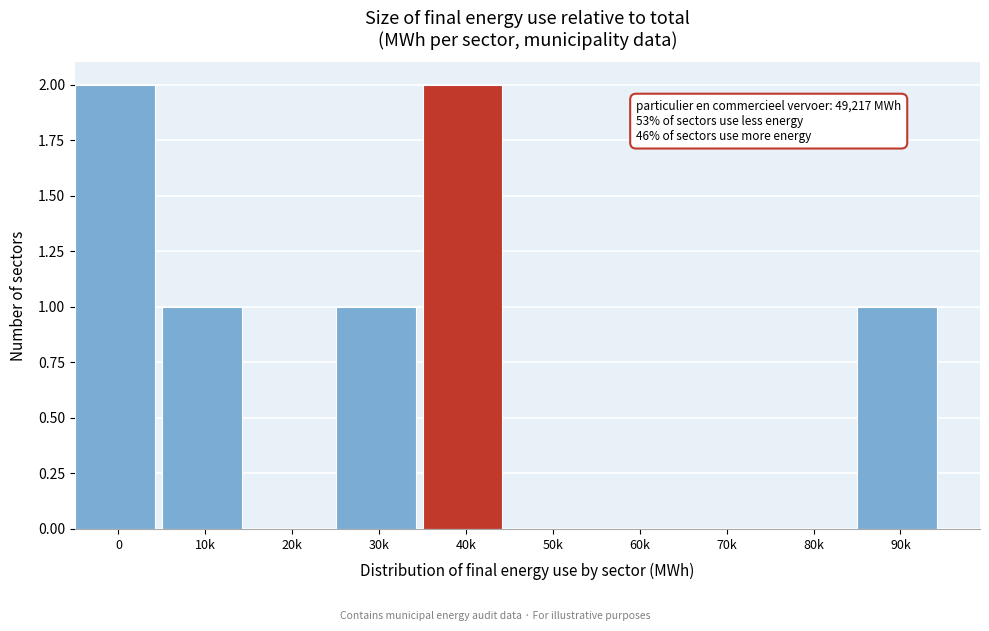

Reading left to right, list all the values displayed in this chart.

0=2	10k=1	20k=0	30k=1	40k=2	50k=0	60k=0	70k=0	80k=0	90k=1